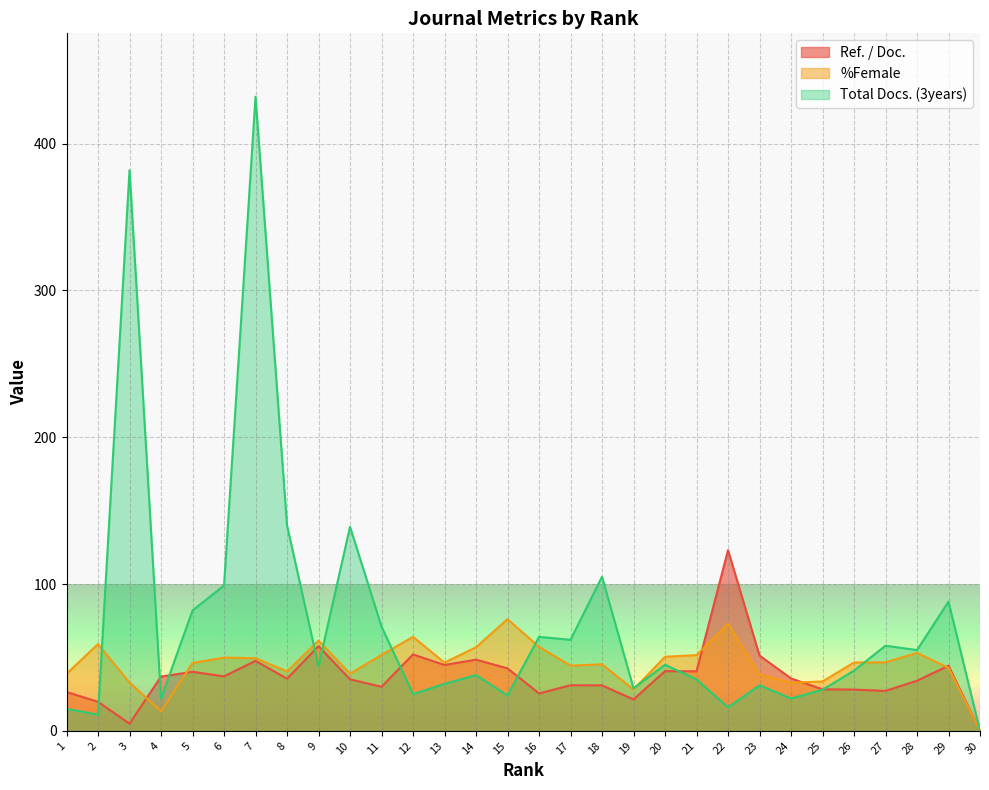

What is the value of the Ref. / Doc. point at the 18th from the left?

31.0